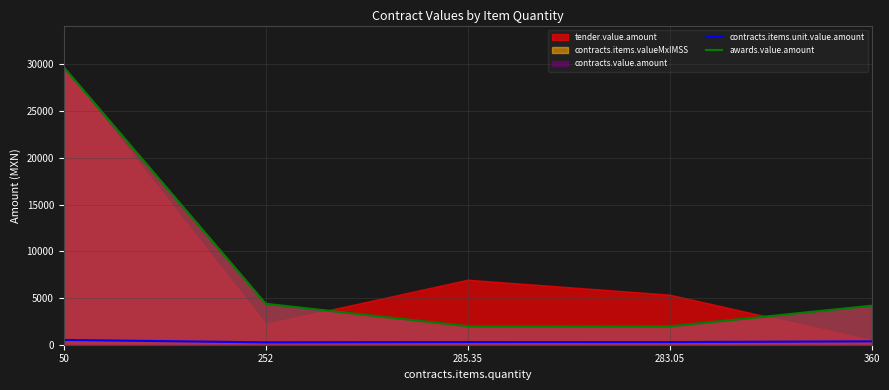

What is the sum of all awards.value.amount values?

42212.9